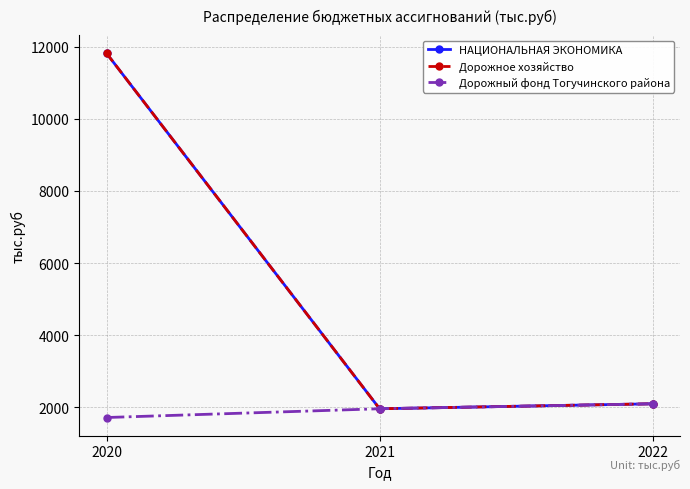

What is the value of the НАЦИОНАЛЬНАЯ ЭКОНОМИКА point at the 3rd from the left?

2096.9